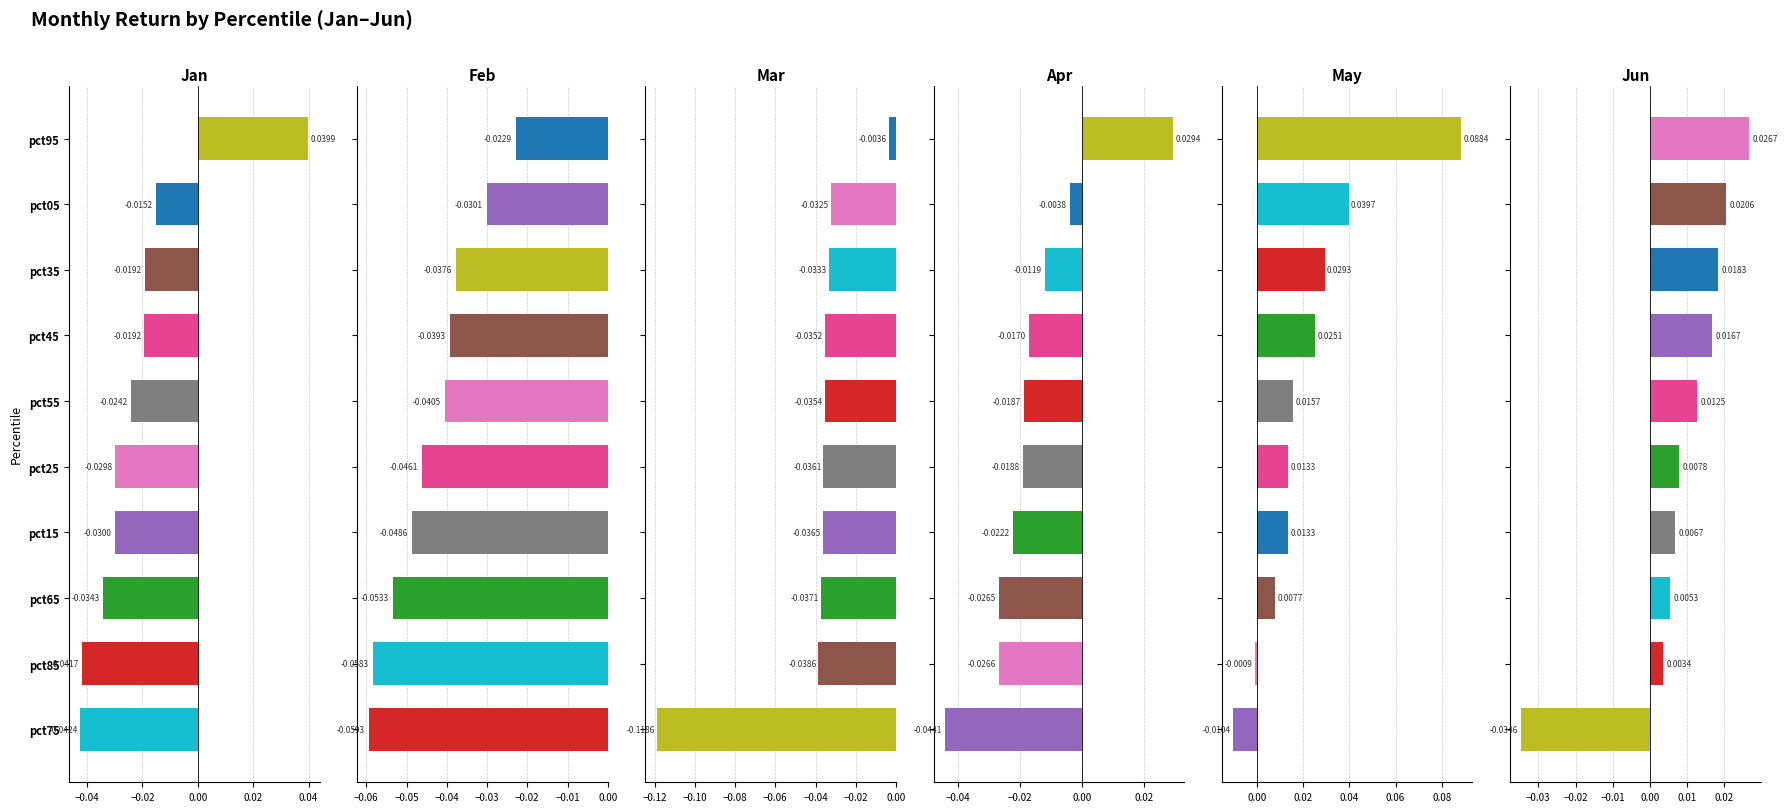

List the series in order of their peak value, lowest first.

Feb, Mar, Jun, Apr, Jan, May